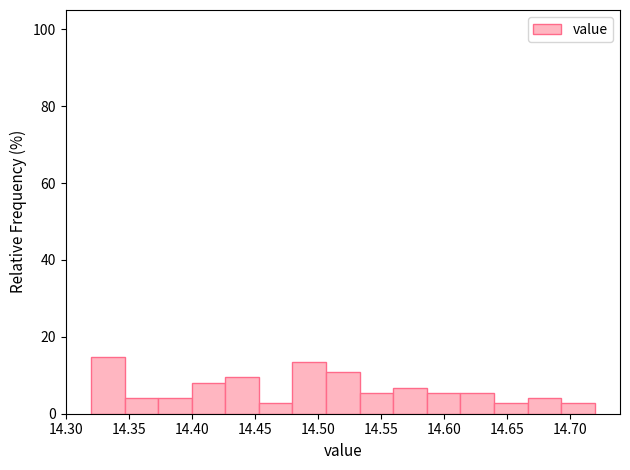

How tall is the bar that spans 14.585 to 14.615 on the x-axis? Neither the bar edges nor the heights are printed on the chart, so give them approximately, as read against the axes.

6